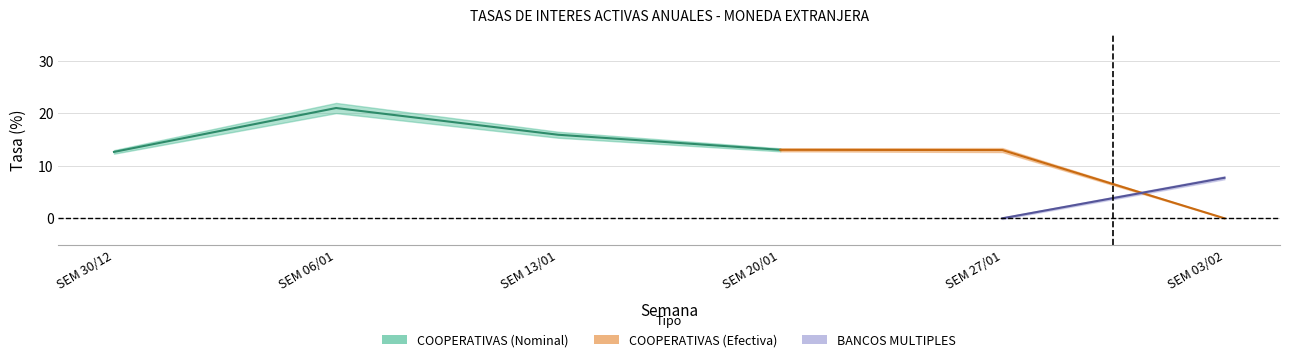

The BANCOS_Efect series shows 3.4 at SEM 13/01. True or false?

False